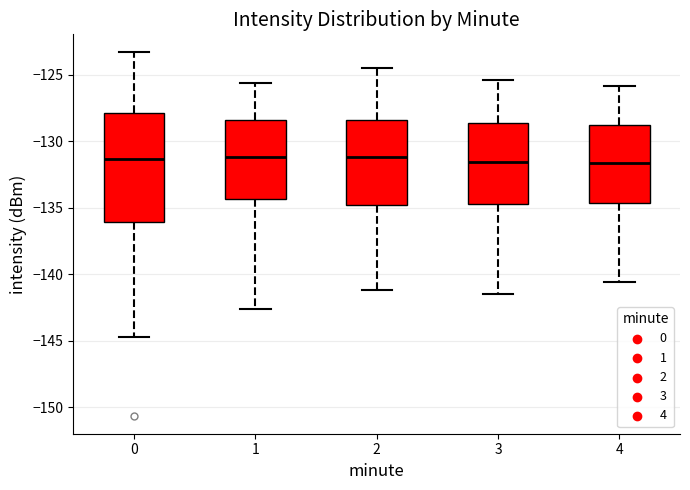

Reading left to right, transcribe this box plot: for each box, give where its median line is, the range the box spans, and where its two whiskers end, as read against the y-axis. The values are not printed on the chart, so give them approximately, as read against the axis.

0: median -131.5, box -136.0 to -128.0, whiskers -144.5 to -123.5
1: median -131.0, box -134.5 to -128.5, whiskers -142.5 to -125.5
2: median -131.0, box -134.5 to -128.5, whiskers -141.0 to -124.5
3: median -131.5, box -134.5 to -128.5, whiskers -141.5 to -125.5
4: median -131.5, box -134.5 to -129.0, whiskers -140.5 to -126.0